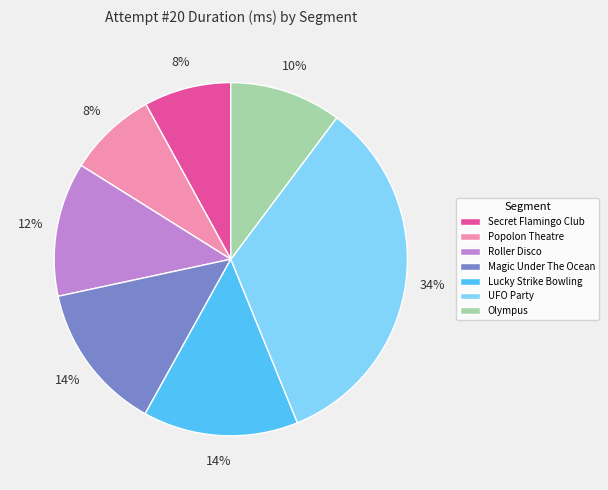

Does any single category account for the majority?

No